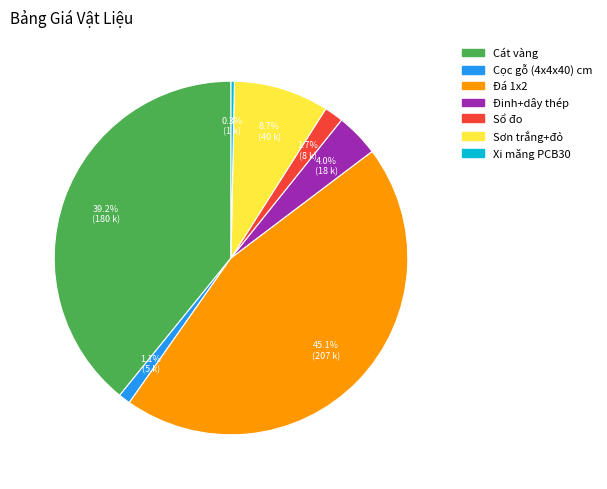

Between Sổ đo and Cọc gỗ (4x4x40) cm, which is larger?

Sổ đo